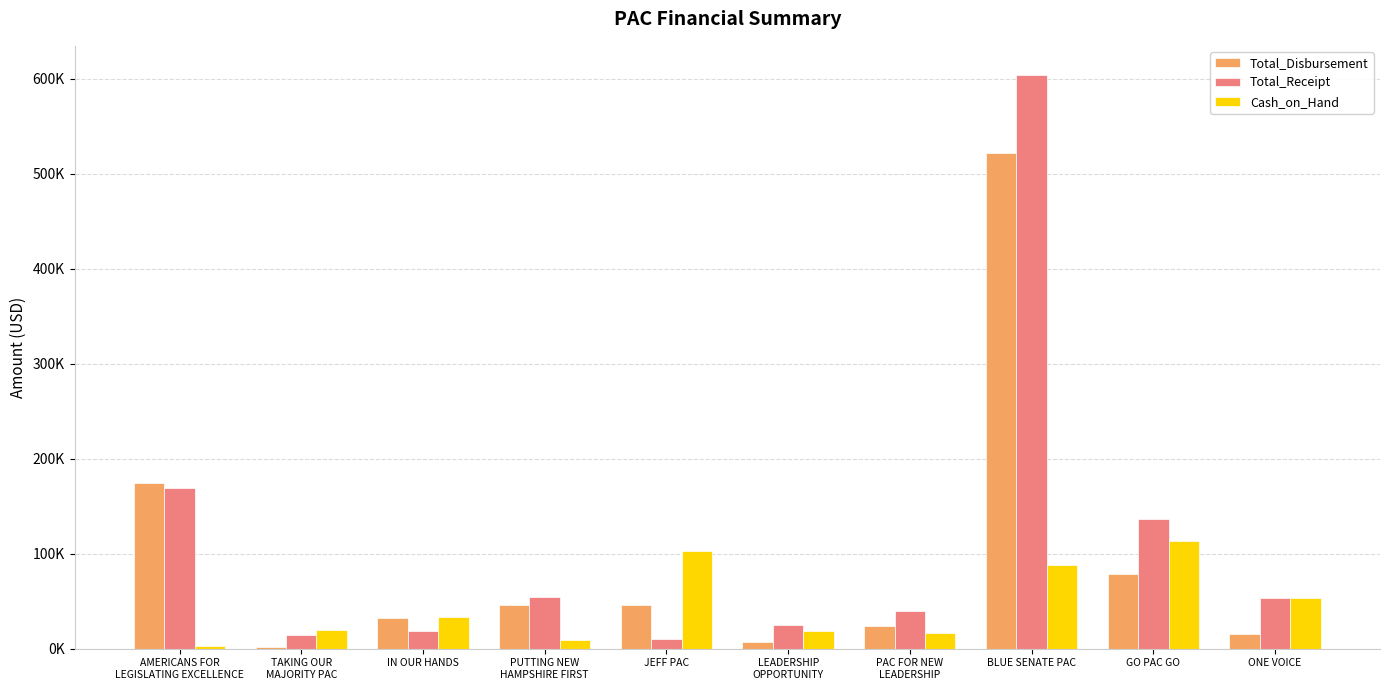

What are all the series names shown in the legend?

Total_Disbursement, Total_Receipt, Cash_on_Hand